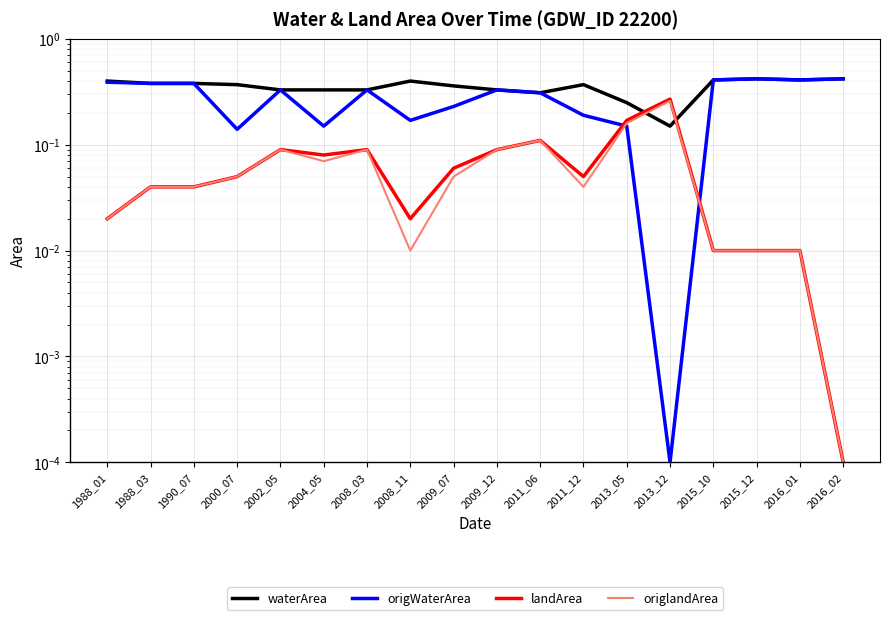

Rank the series at 2004_05 from lowest to highest value.

origlandArea, landArea, origWaterArea, waterArea